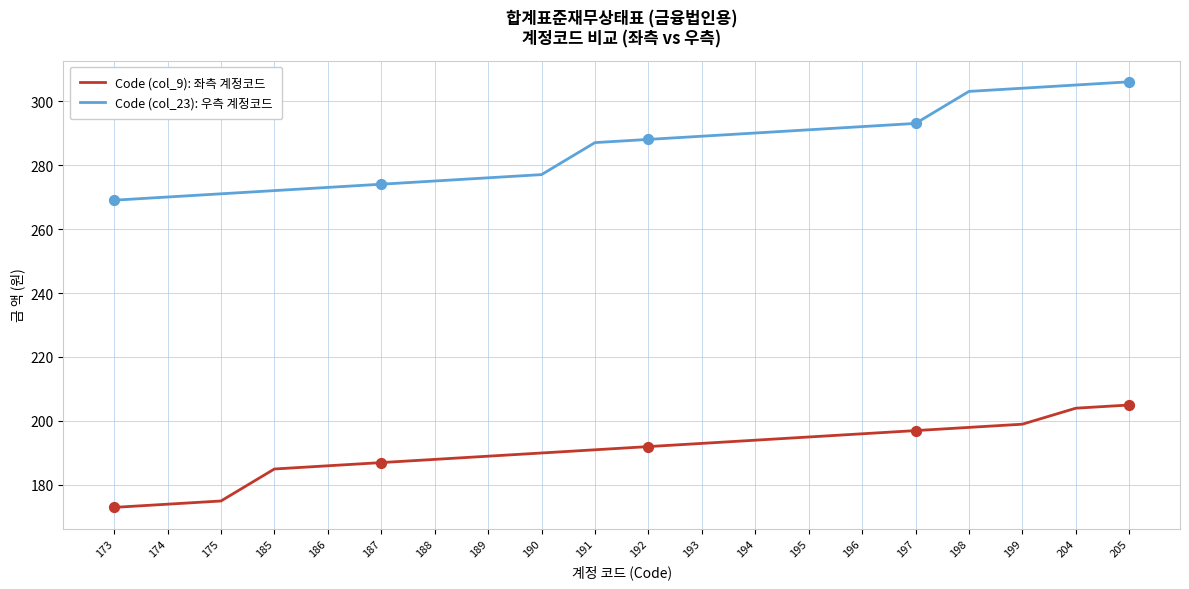

Which series has the widest spread of values?

Code (col_23): 우측 계정코드